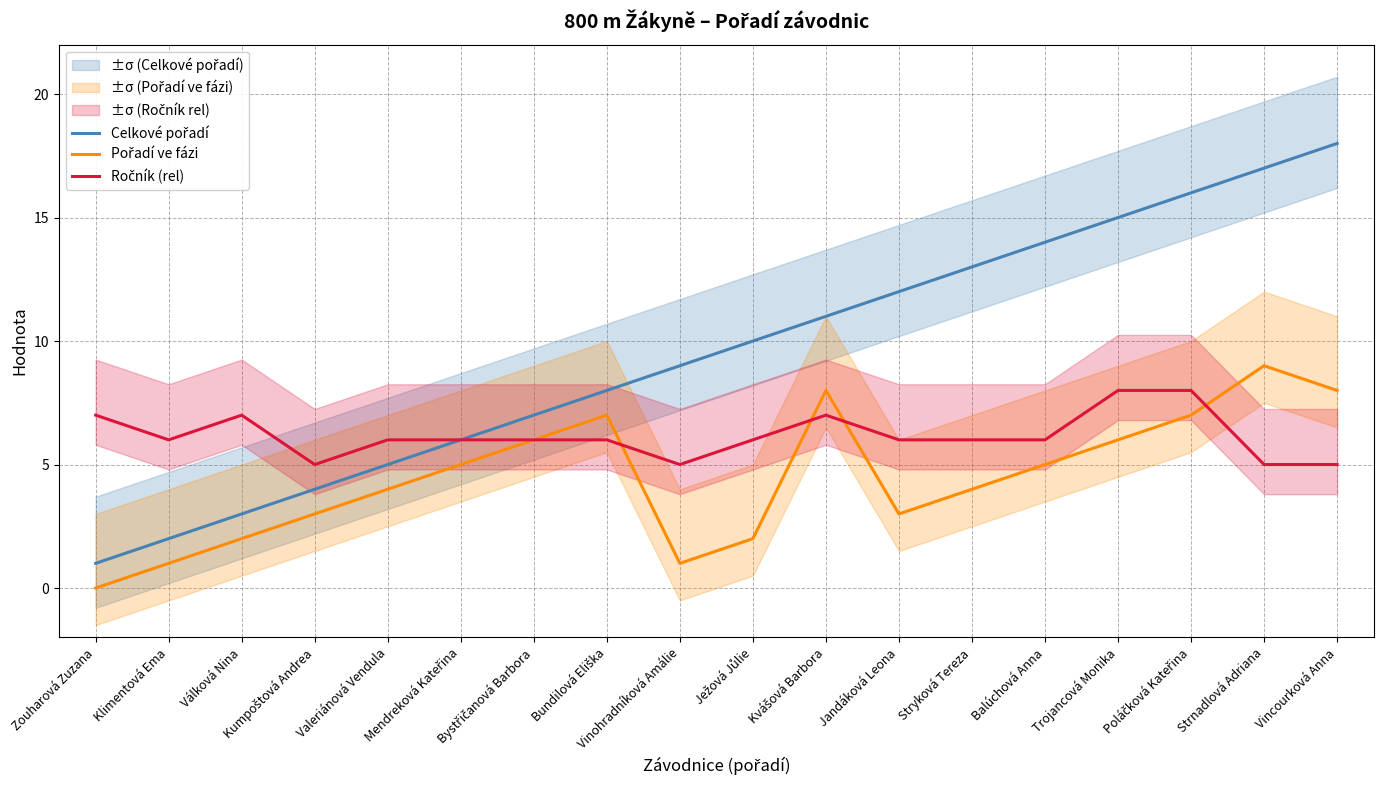

Which has a higher value, Mendreková Kateřina or Trojancová Monika?

Trojancová Monika